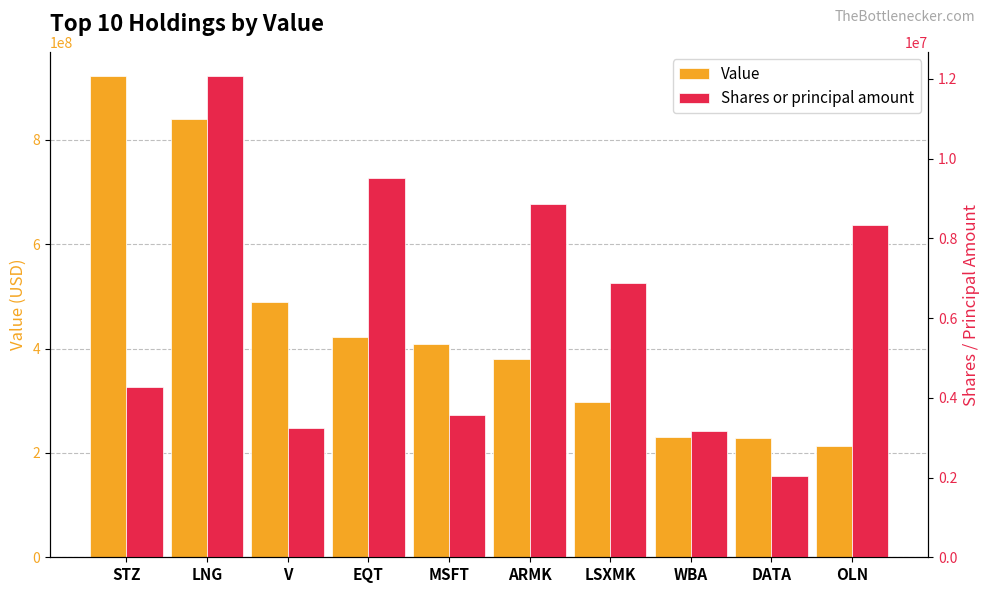

Between WBA and LSXMK, which is larger?

LSXMK